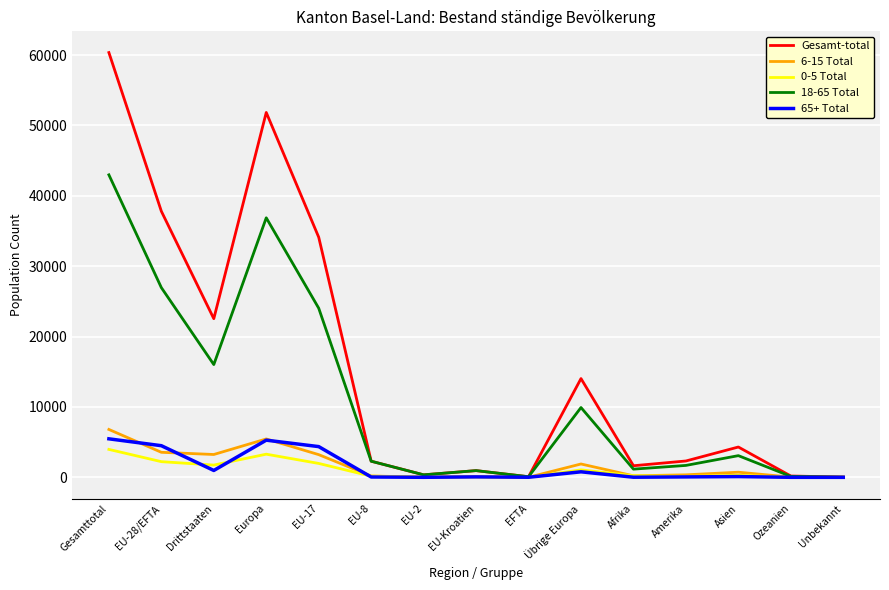

At which category is the sum across all series the highest?

Gesamttotal